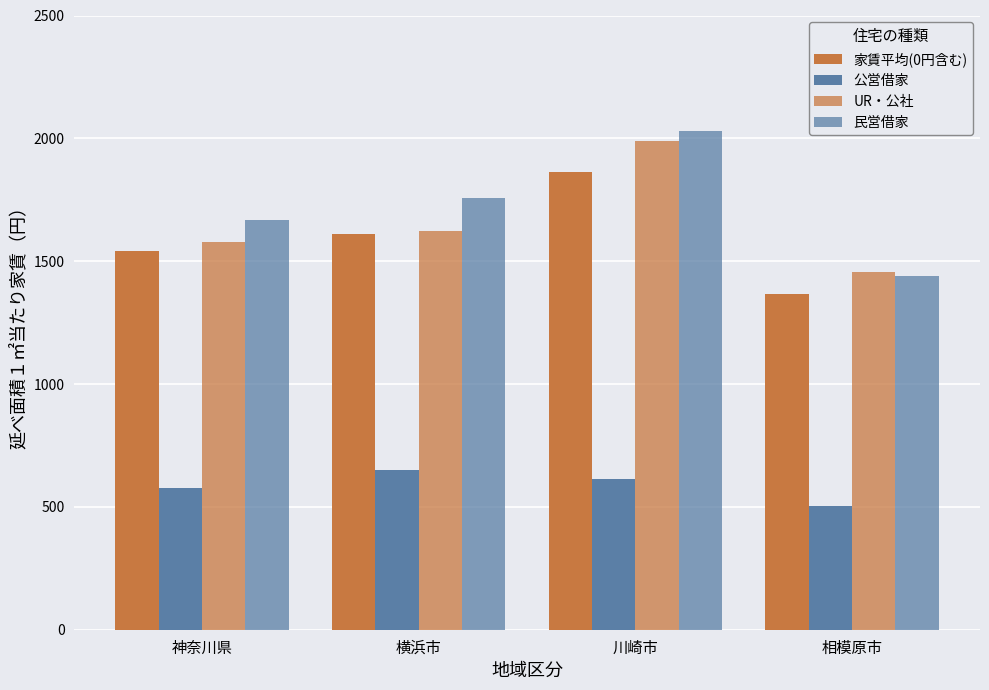

Is the value of 民営借家 at 神奈川県 greater than the value of 家賃平均(0円含む) at 相模原市?

Yes